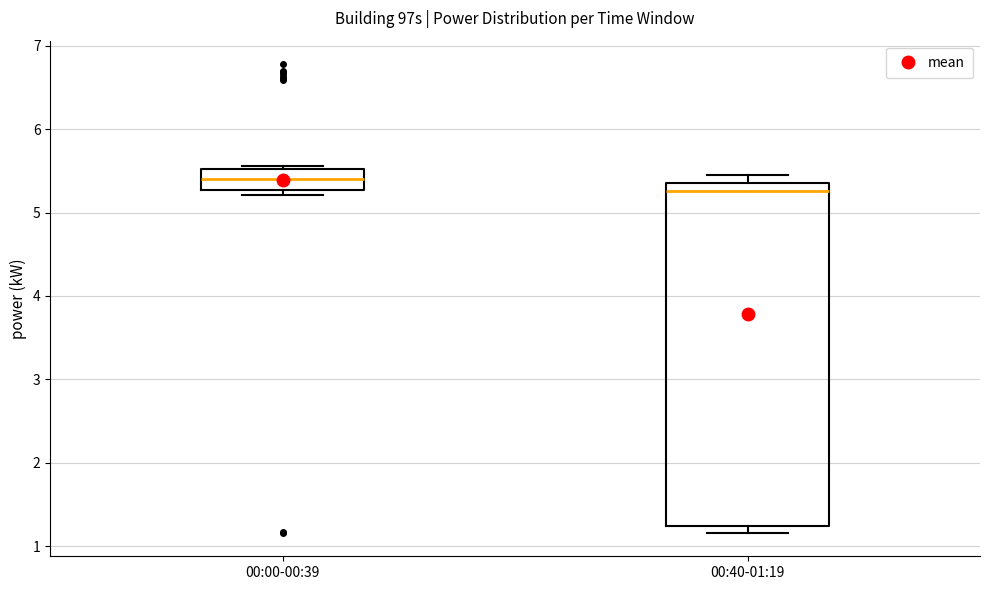

Which box has the highest median line?

00:00-00:39